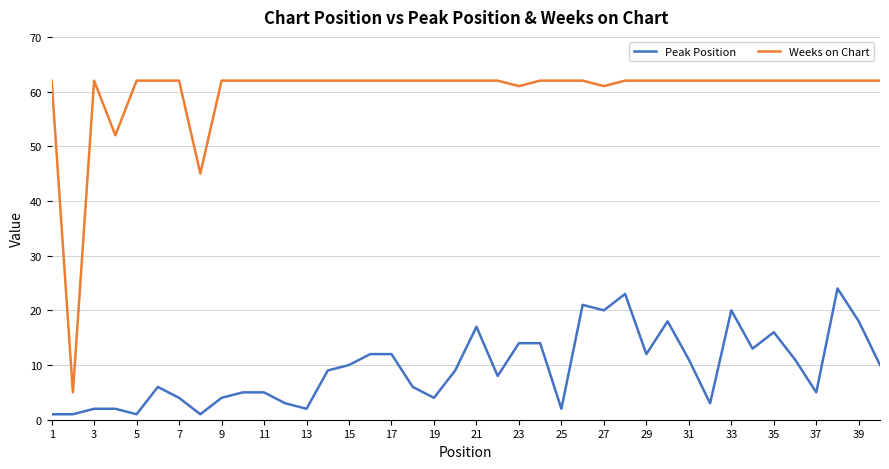

Which series has the largest total across all categories?

Weeks on Chart